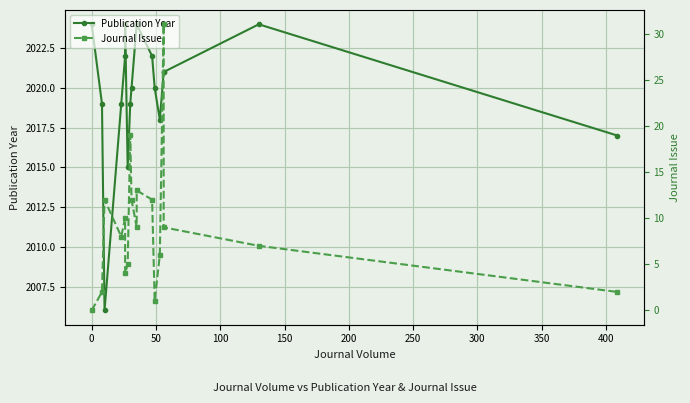

How many series are shown in this chart?

2